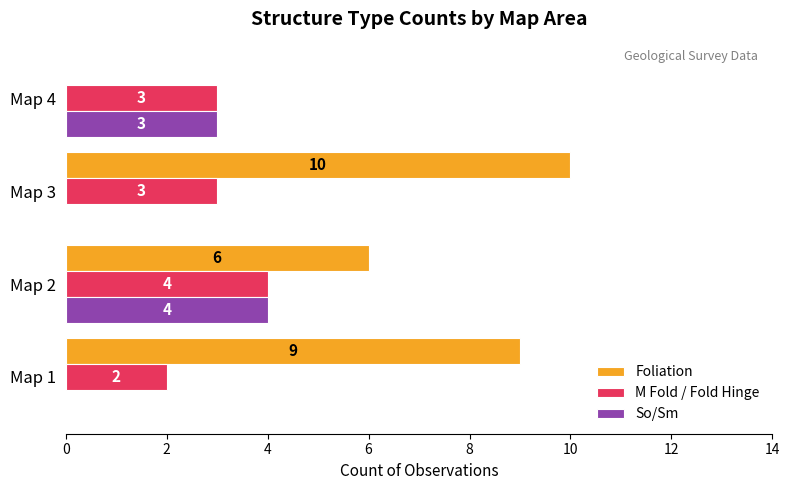

Where is Foliation nearest to the value 5?

Map 2